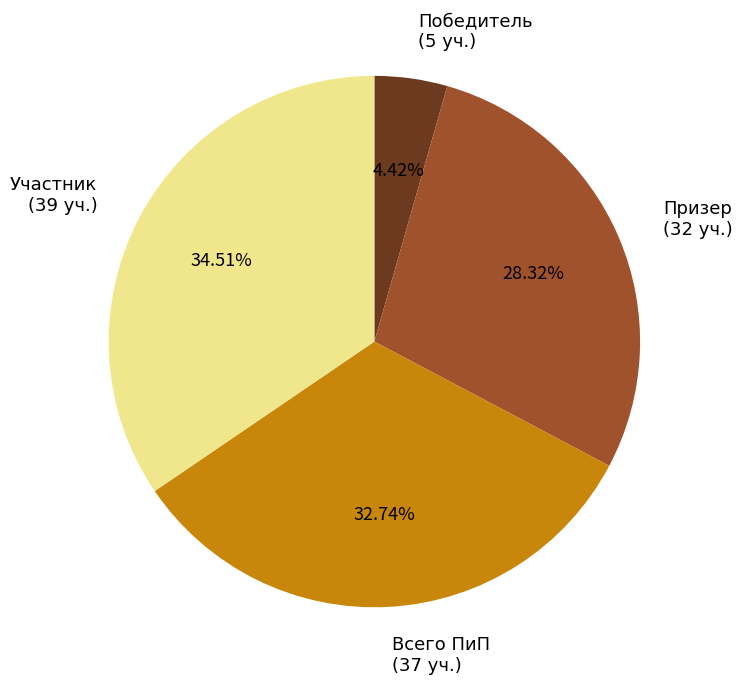

Is it true that Участник is 35% of the pie?

True